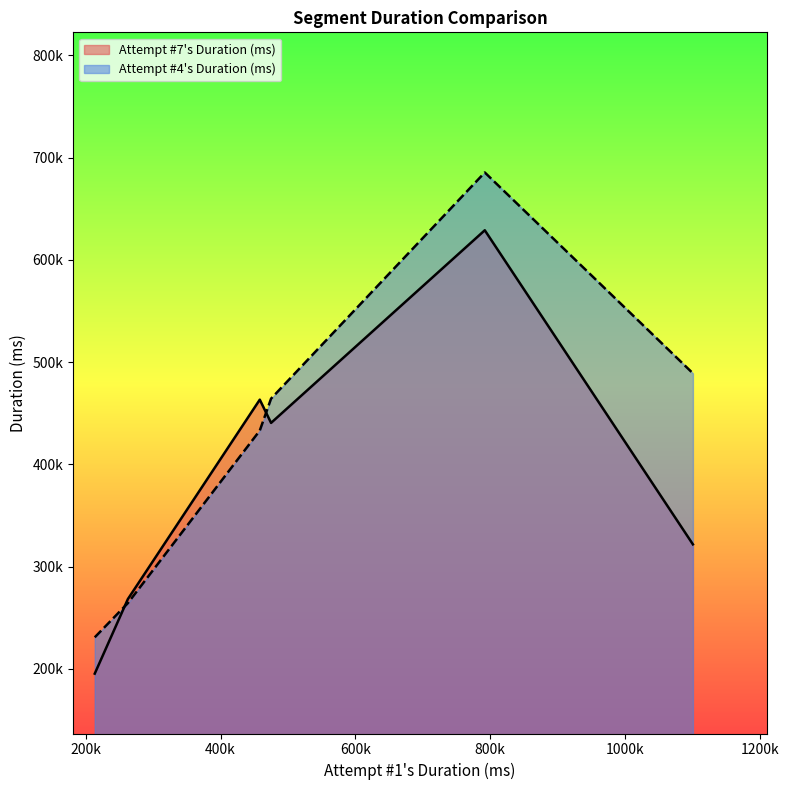

What is the minimum value shown in the chart?

195204